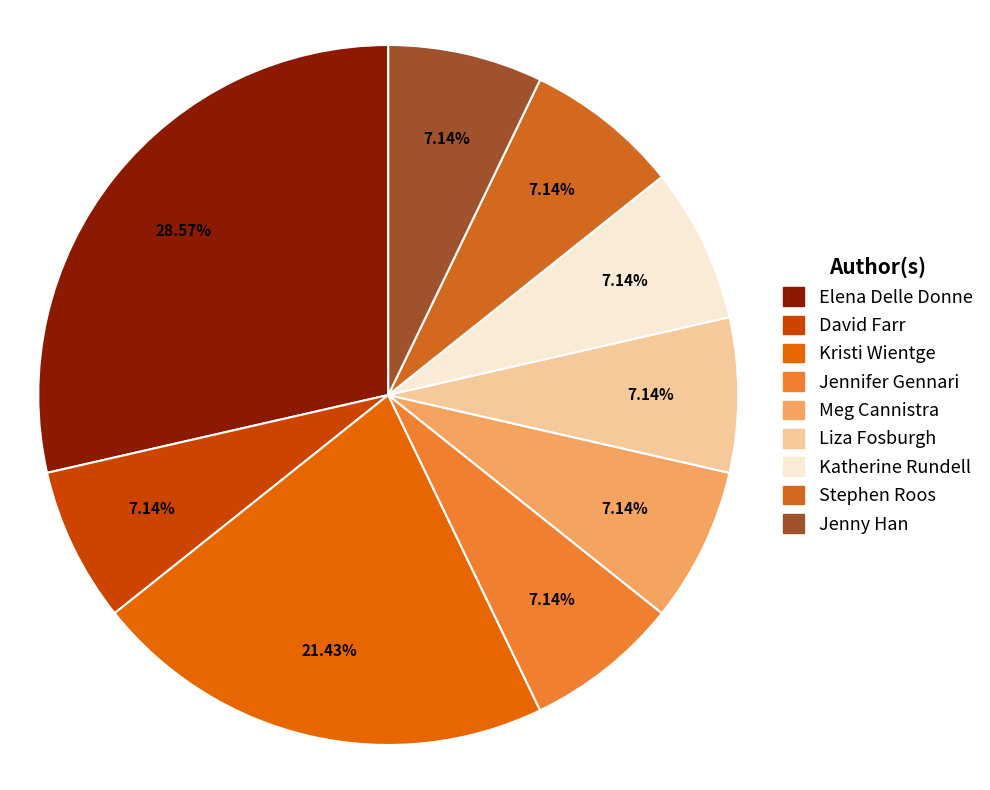

Does David Farr account for over 50% of the chart?

No